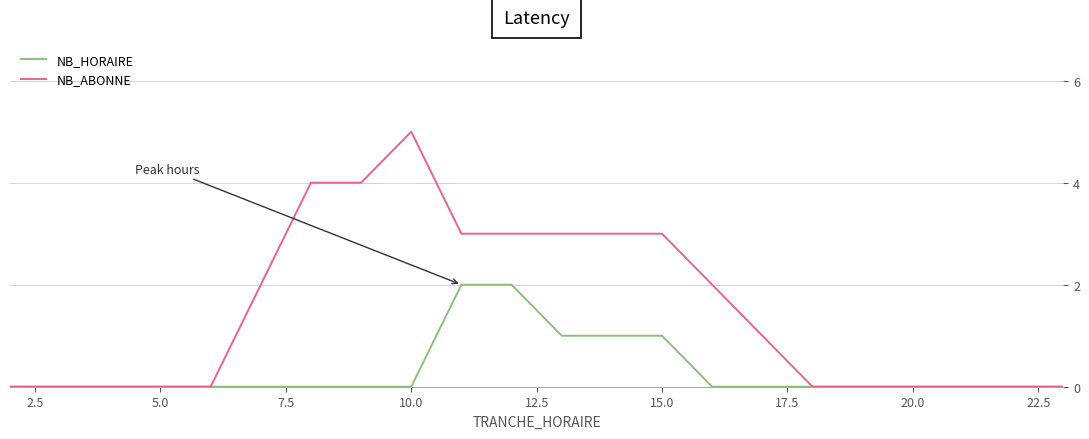

Rank the series by their maximum value, from lowest to highest.

NB_HORAIRE, NB_ABONNE